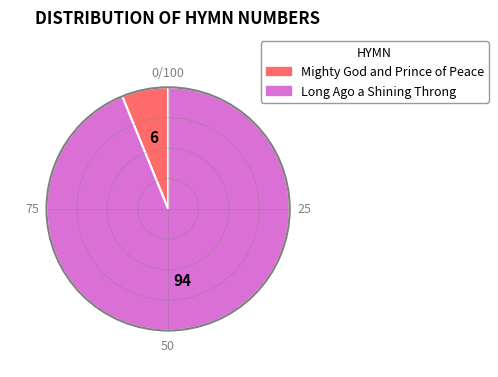

Is it true that Mighty God and Prince of Peace is 6% of the pie?

True